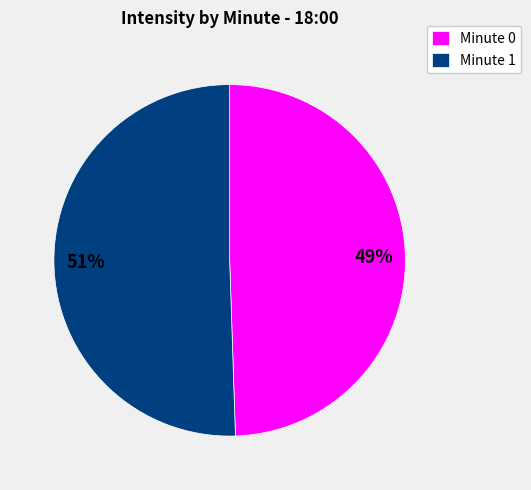

Do Minute 1 and Minute 0 together represent more than half of the pie?

Yes